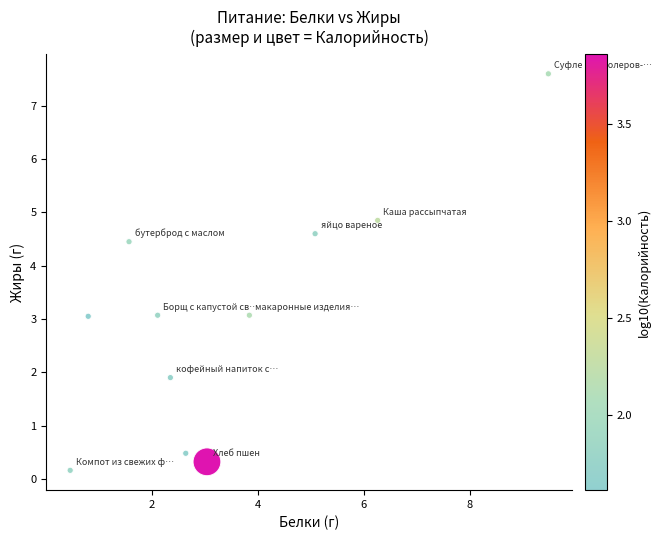

What is the range of X values (max minus min)?

9.0